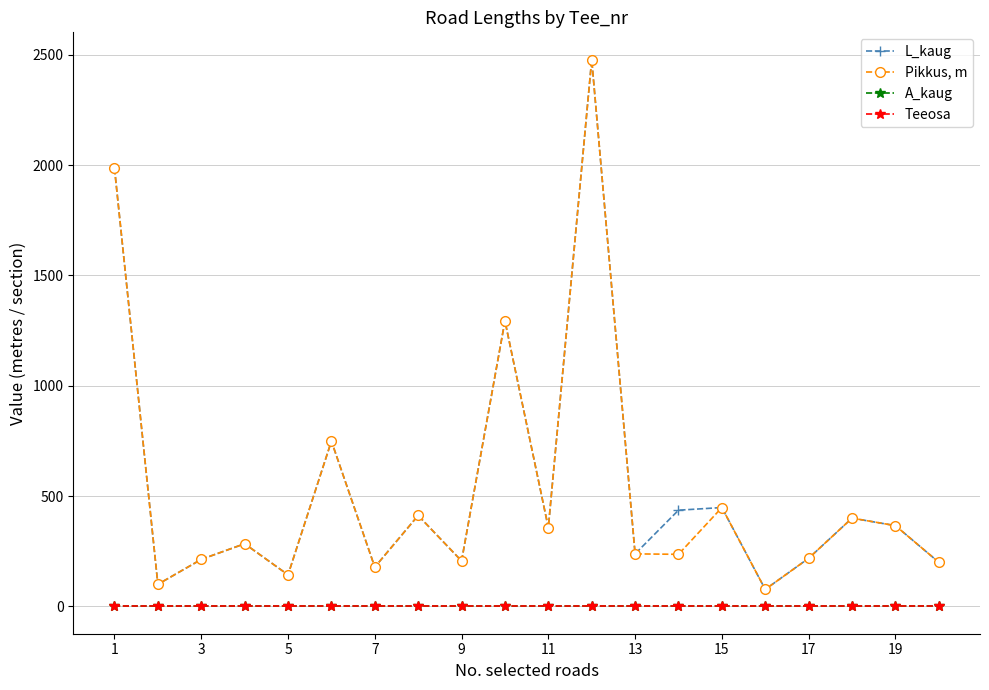

What is the greatest value displayed?

2478